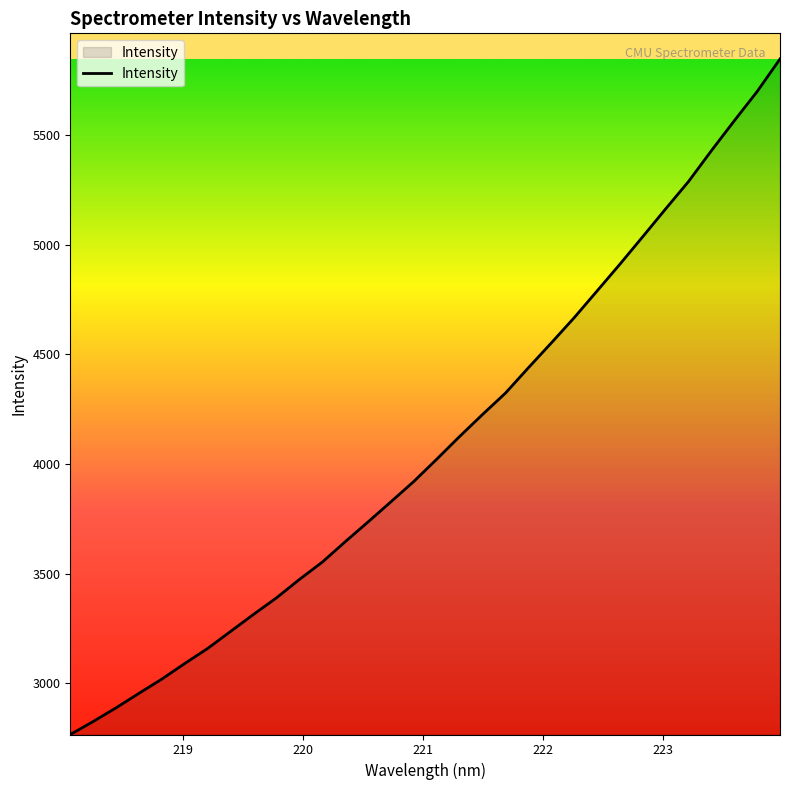

What is the difference between the maximum and minimum values?

3081.5